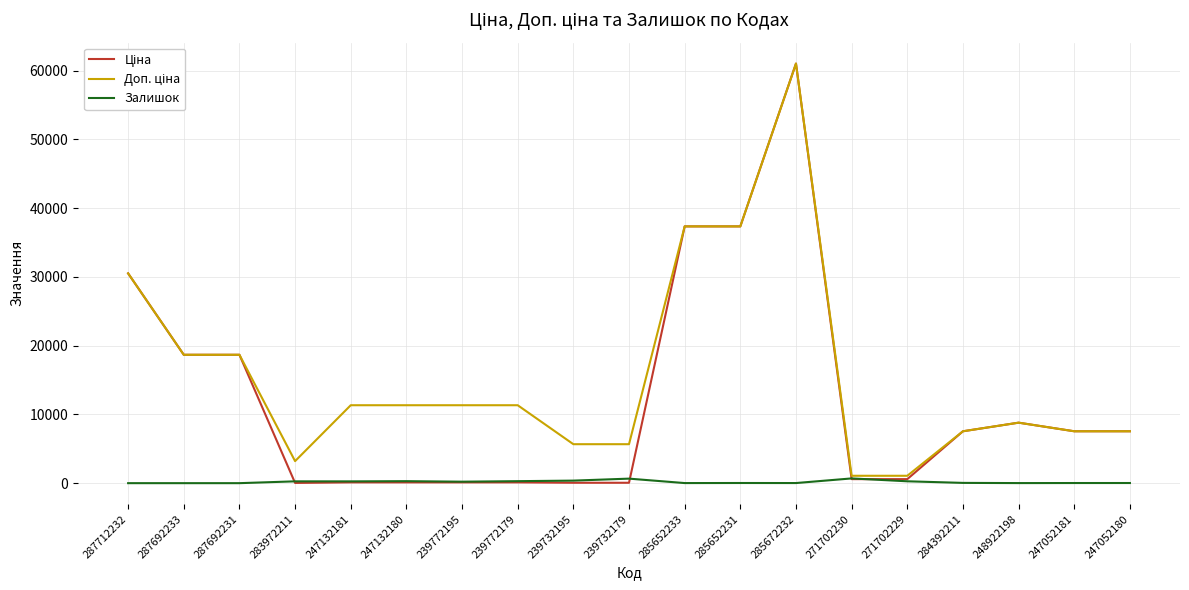

Does the chart have visible grid lines?

Yes